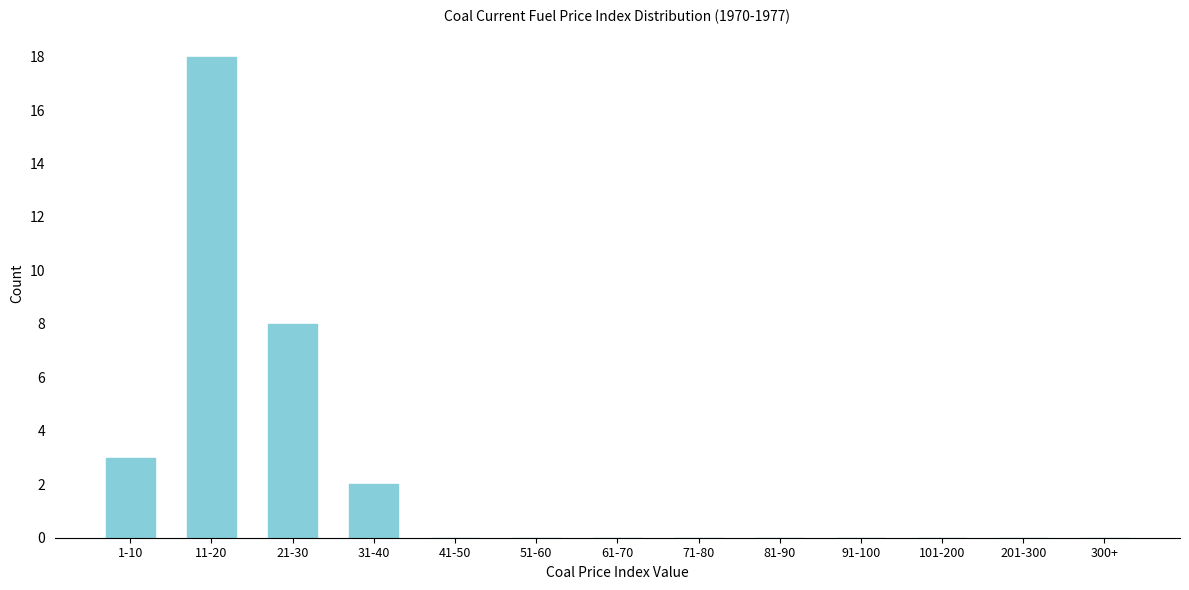

Reading left to right, extract all data points from this chart.

1-10=3	11-20=18	21-30=8	31-40=2	41-50=0	51-60=0	61-70=0	71-80=0	81-90=0	91-100=0	101-200=0	201-300=0	300+=0